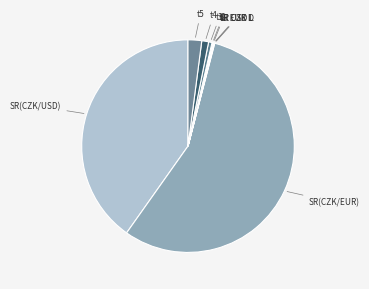

Is the sum of t5 and t3 greater than half?

No